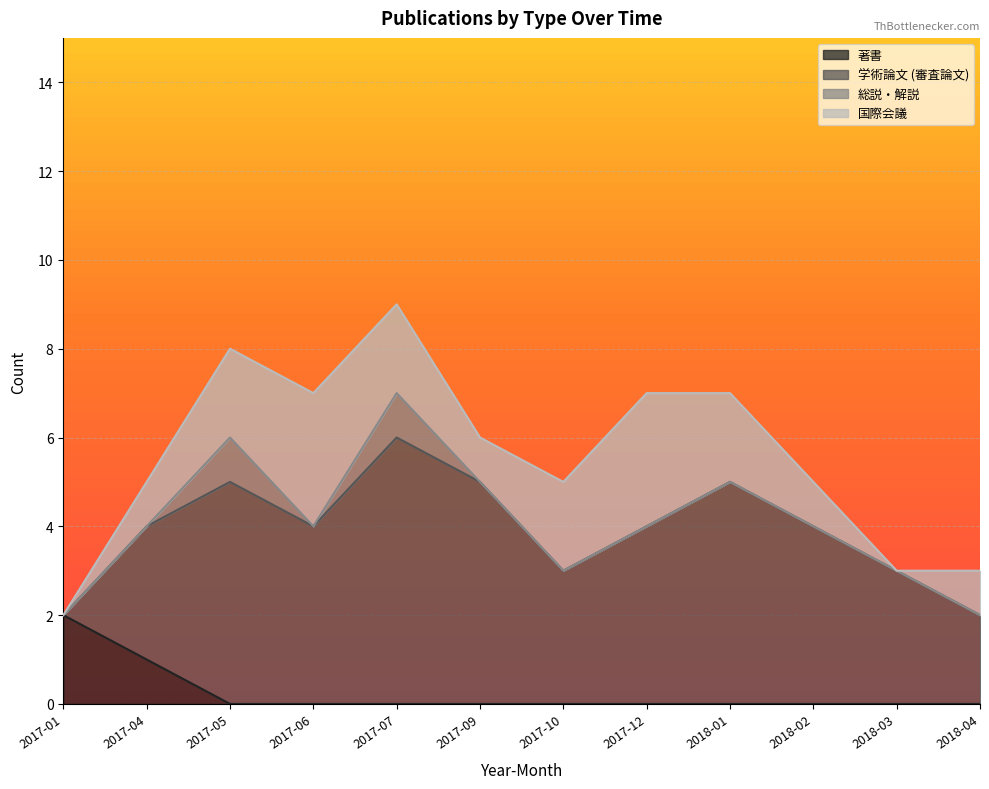

At which label is 著書 closest to 1?

2017-04